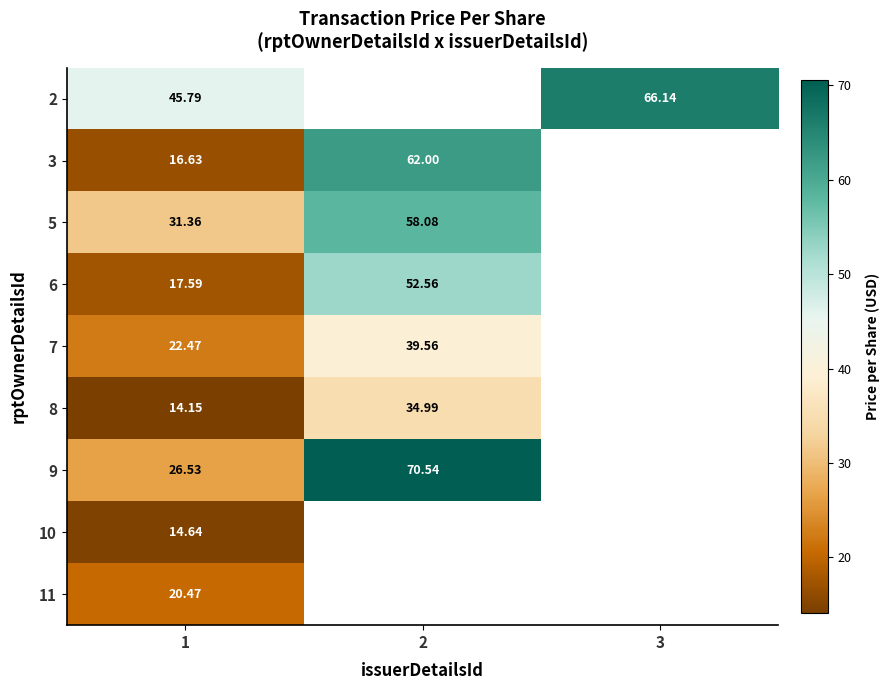

Is the value of 3 at 2 greater than the value of 7 at 1?

Yes